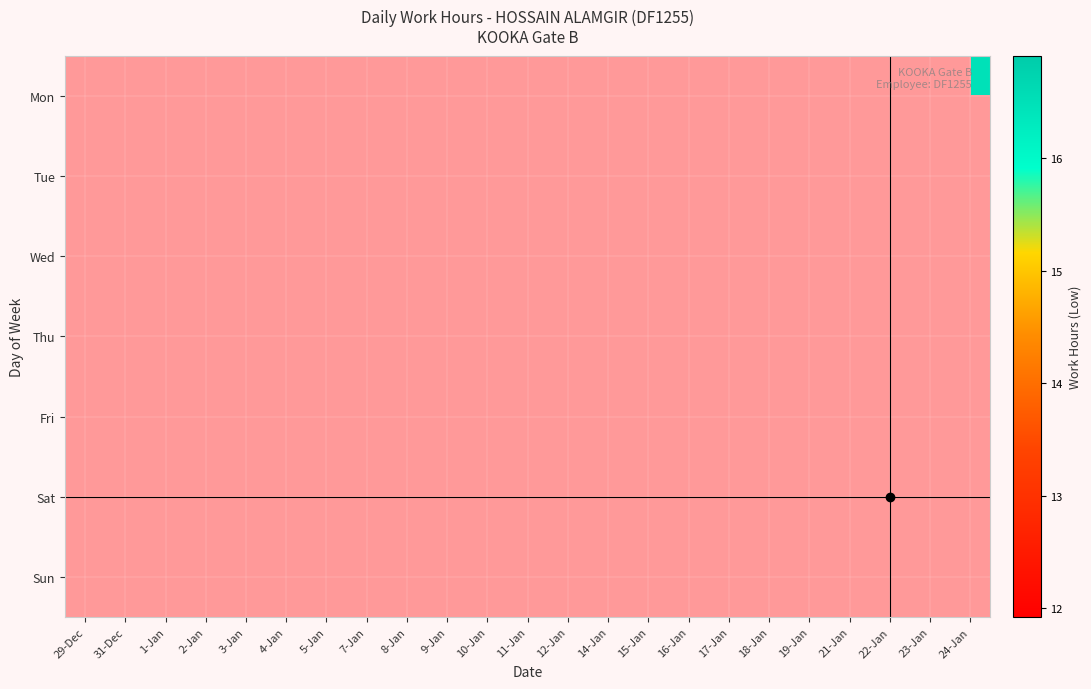

Which category has the lowest value across all series?

9-Jan